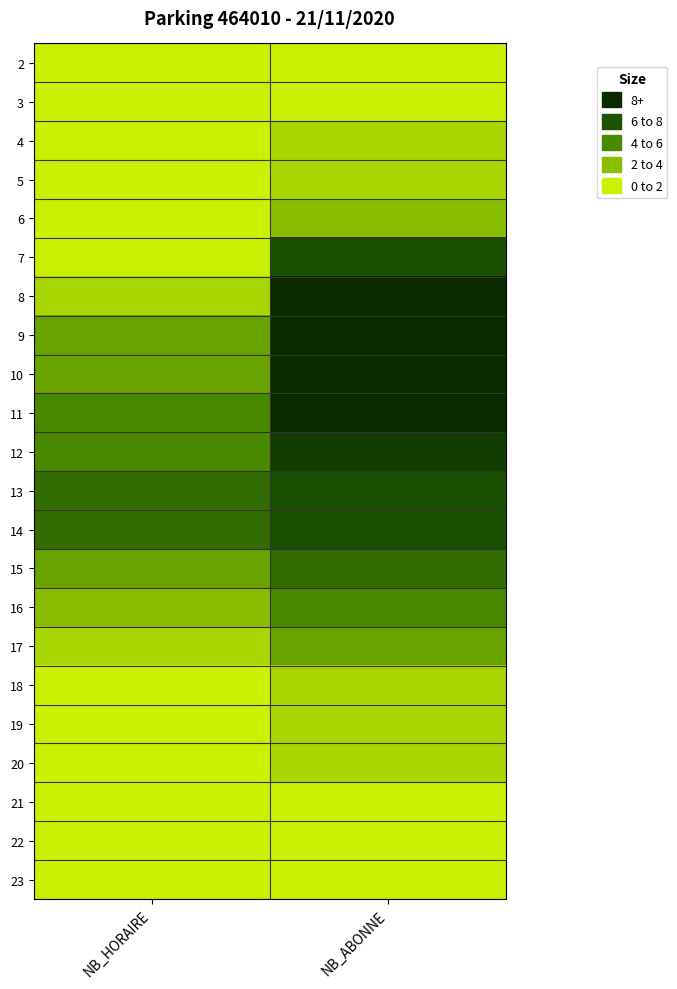

Count the number of categories in the chart.

2